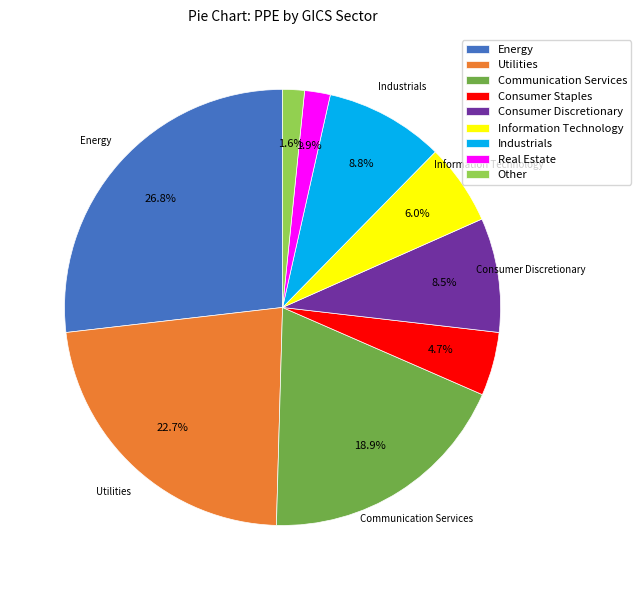

Count the number of slices in the pie.

9